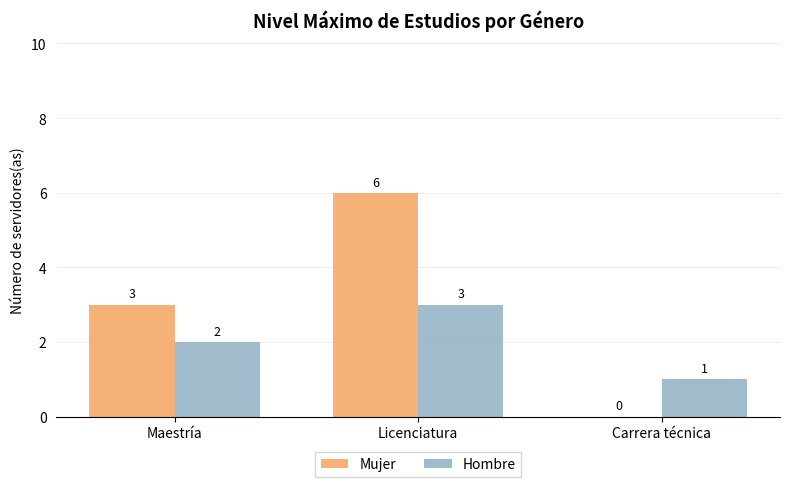

What is the average value of the Mujer series?

3